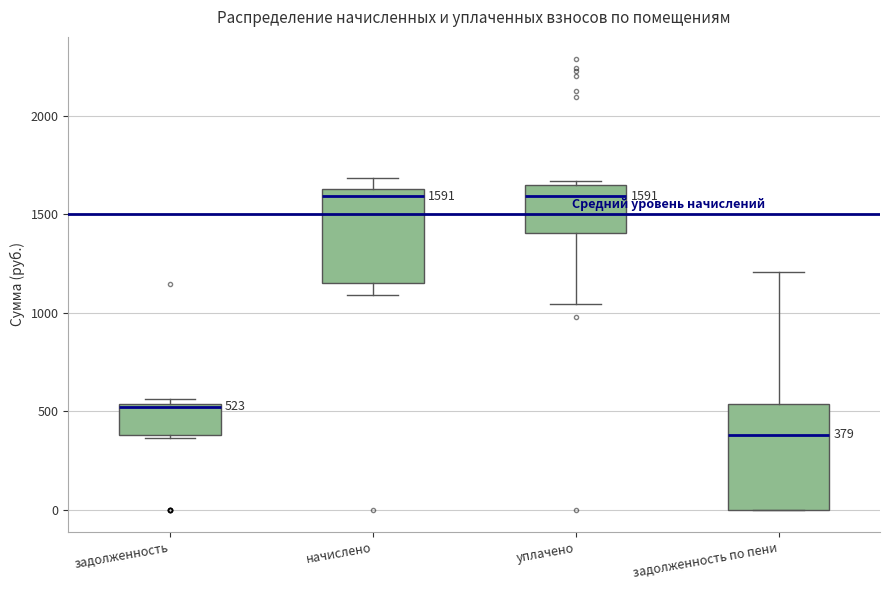

Which box has the lowest median line?

задолженность по пени